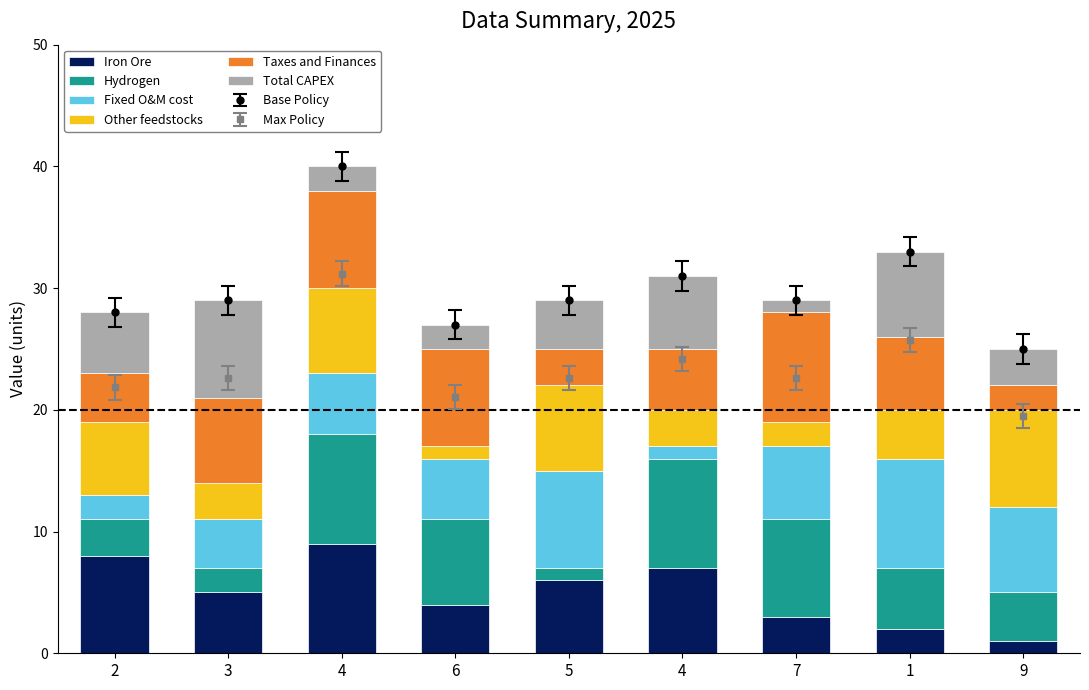

What is the average value of the Total CAPEX series?

4